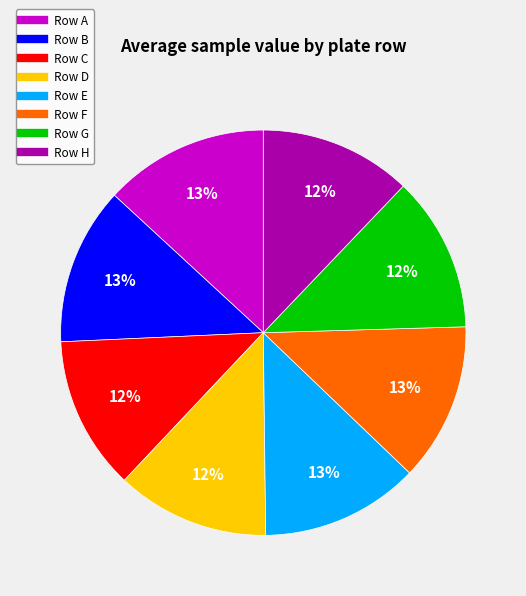

Count the number of slices in the pie.

8